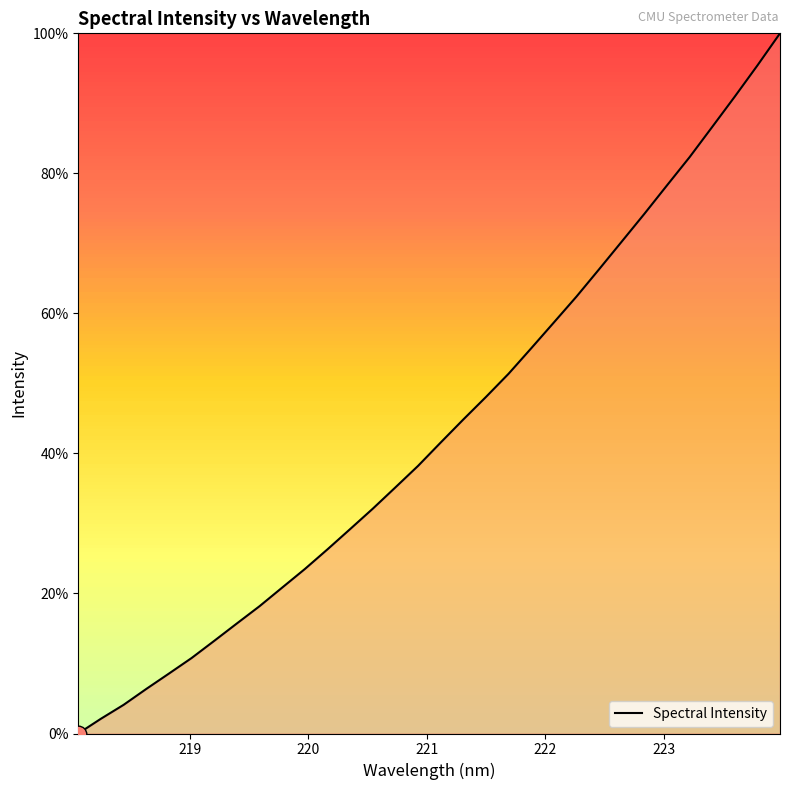

What is the maximum value shown in the chart?

100.0